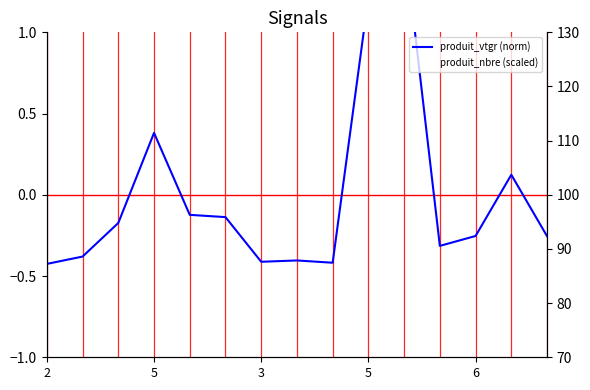

What is the sum of the produit_vtgr (norm) values at 3 and 7?

-0.6